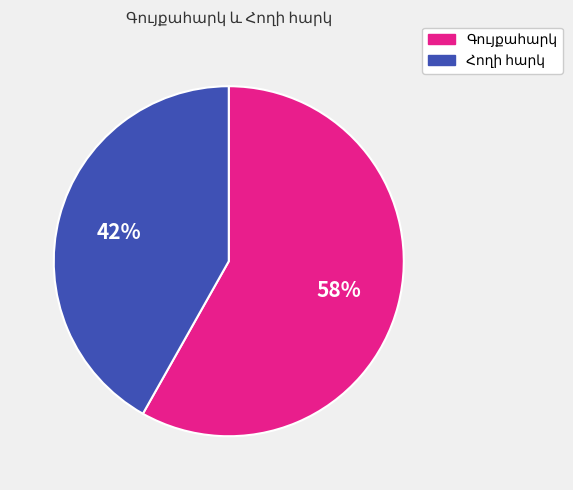

To the nearest percent, what is the average slice percentage?

50%